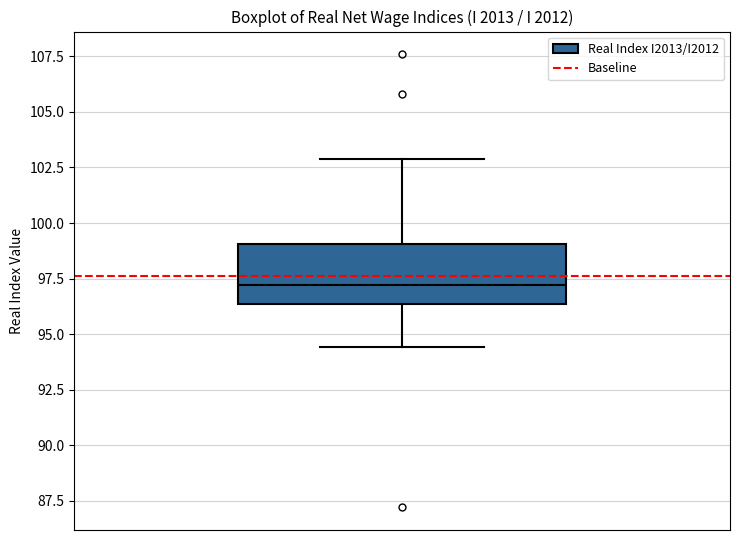

Where is the upper edge of the box on the y-axis? The values are not printed on the chart, so give them approximately, as read against the axis.

99.0